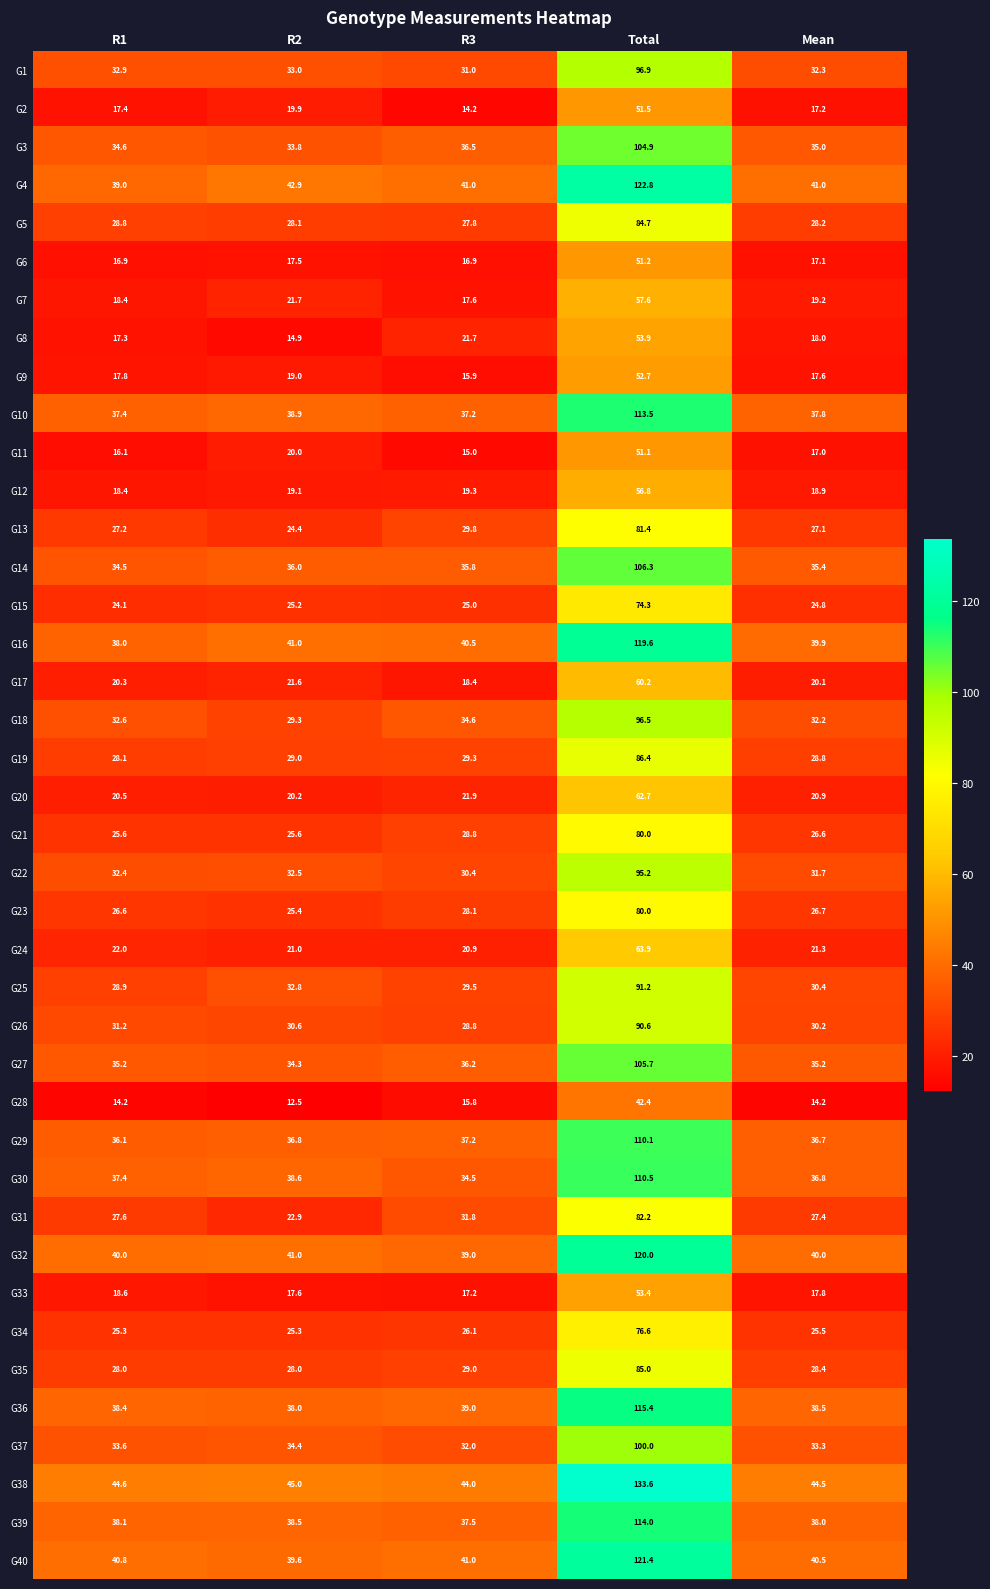

At how many categories does at least one series exceed 63?

1